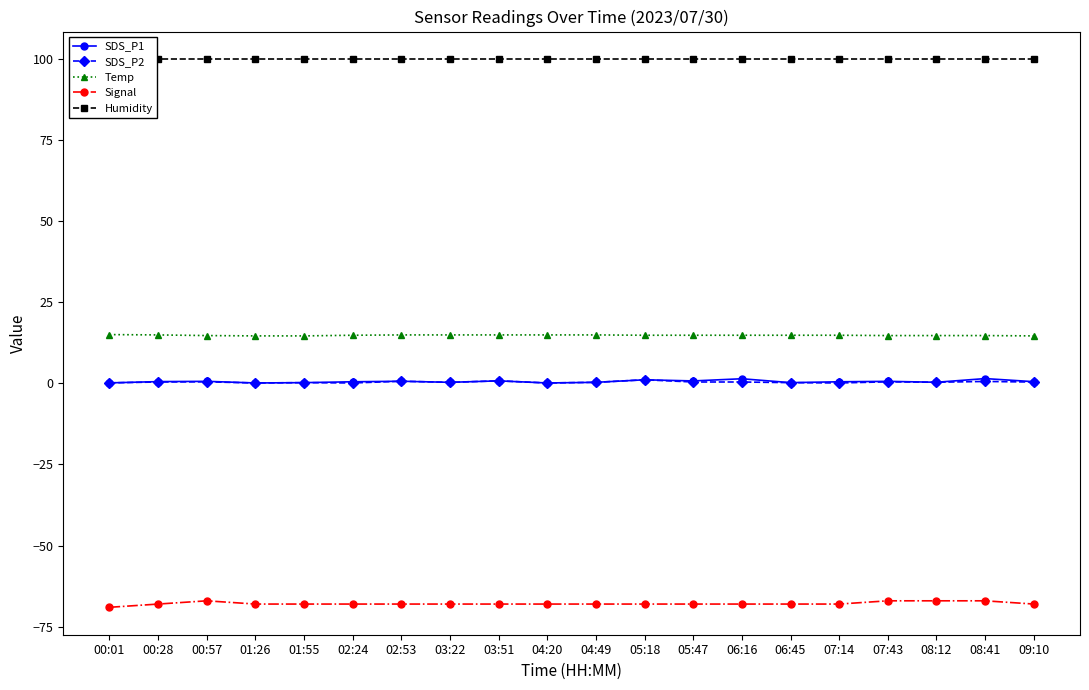

What is the sum of all Signal values?

-1357.0